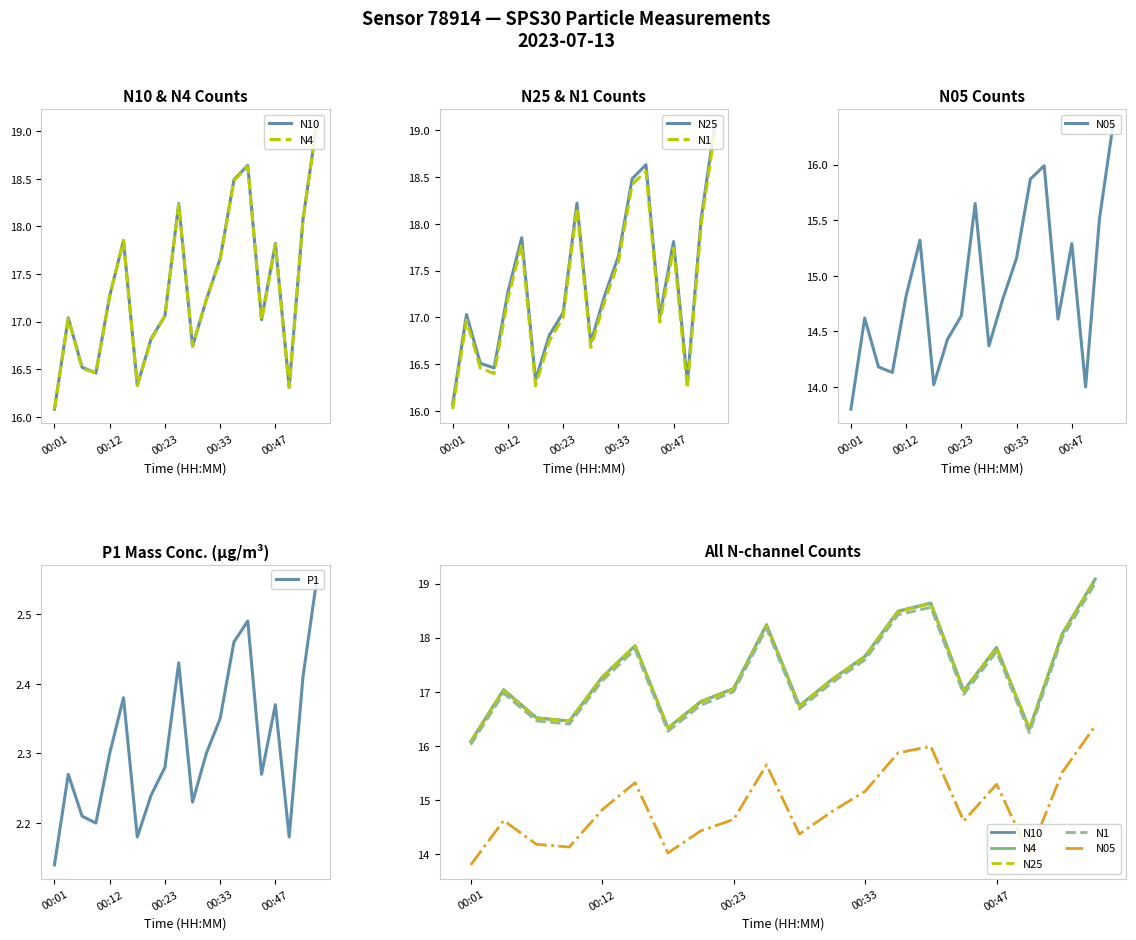

The value of P1 at 00:47 is 3.9. True or false?

False